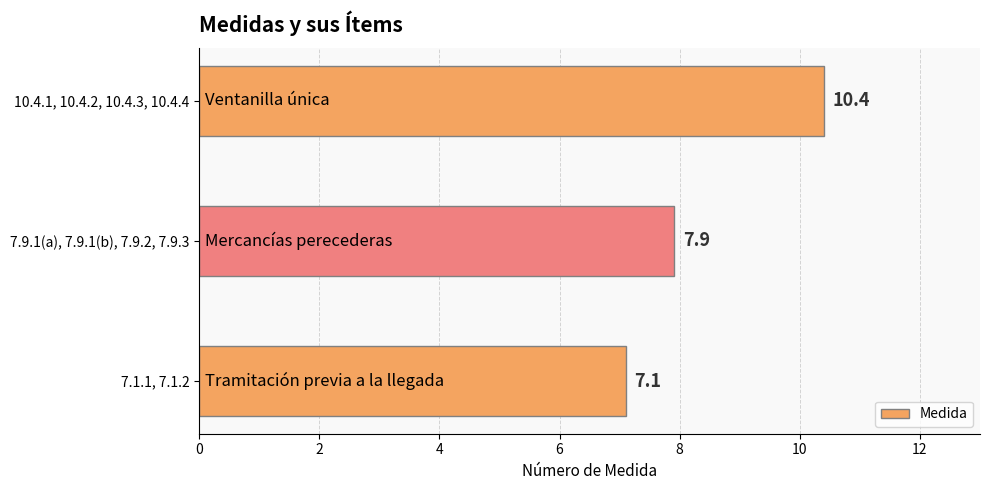

Is it true that the value at 10.4.1, 10.4.2, 10.4.3, 10.4.4 is 10.4?

True